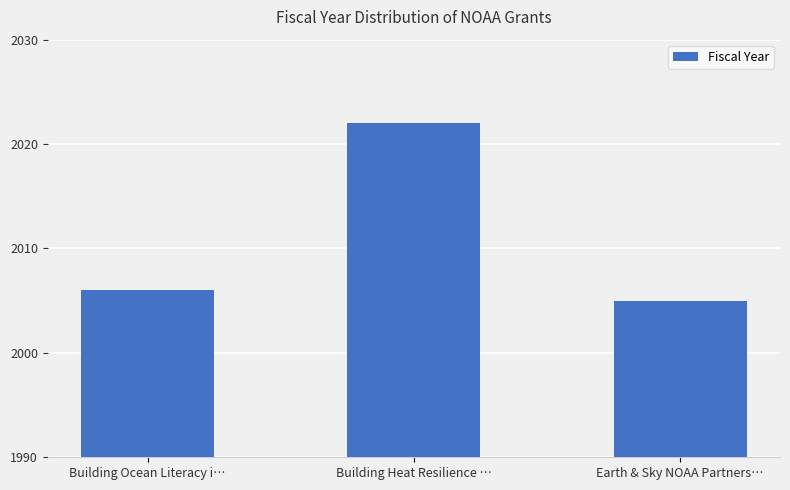

Reading right to left, list all the values displayed in this chart.

2005	2022	2006